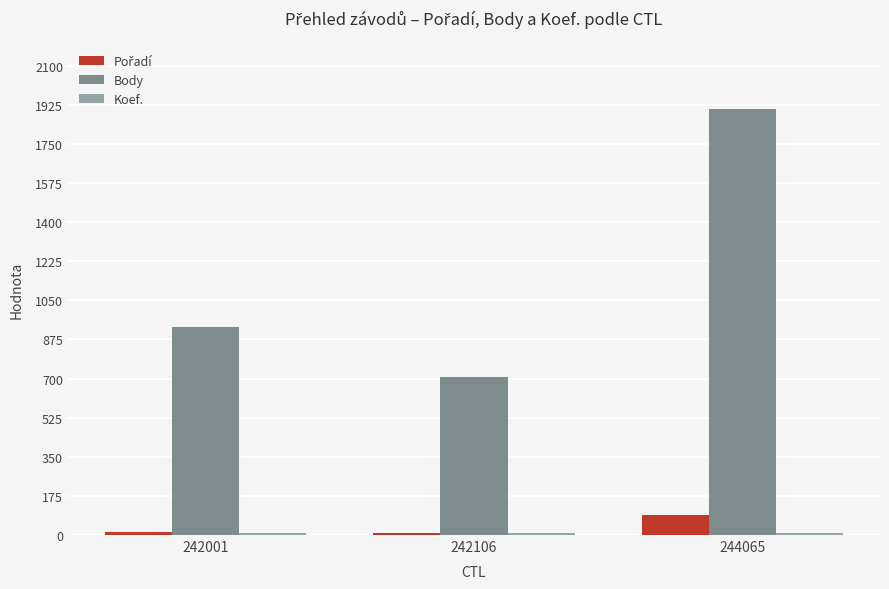

What is the maximum value shown in the chart?

1904